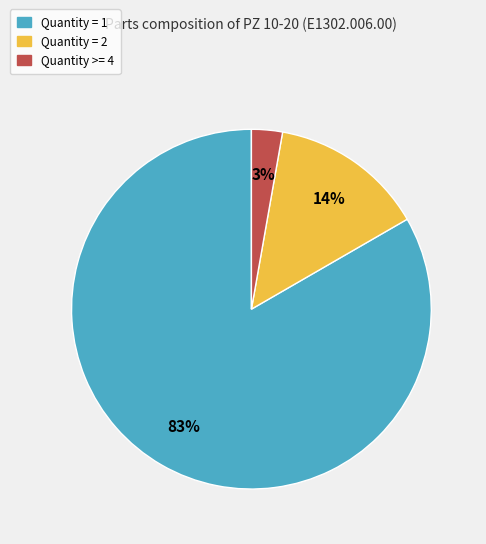

Does any single category account for the majority?

Yes